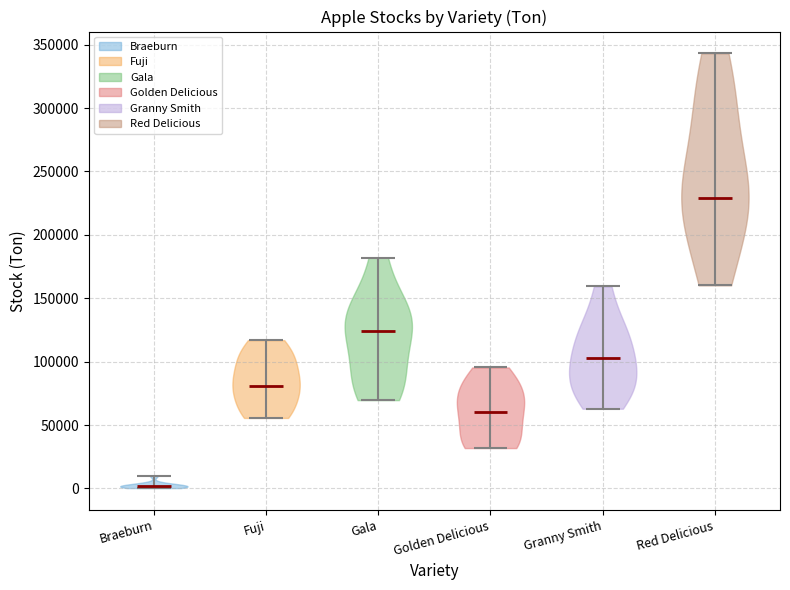

Which violin has the highest median line?

Red Delicious